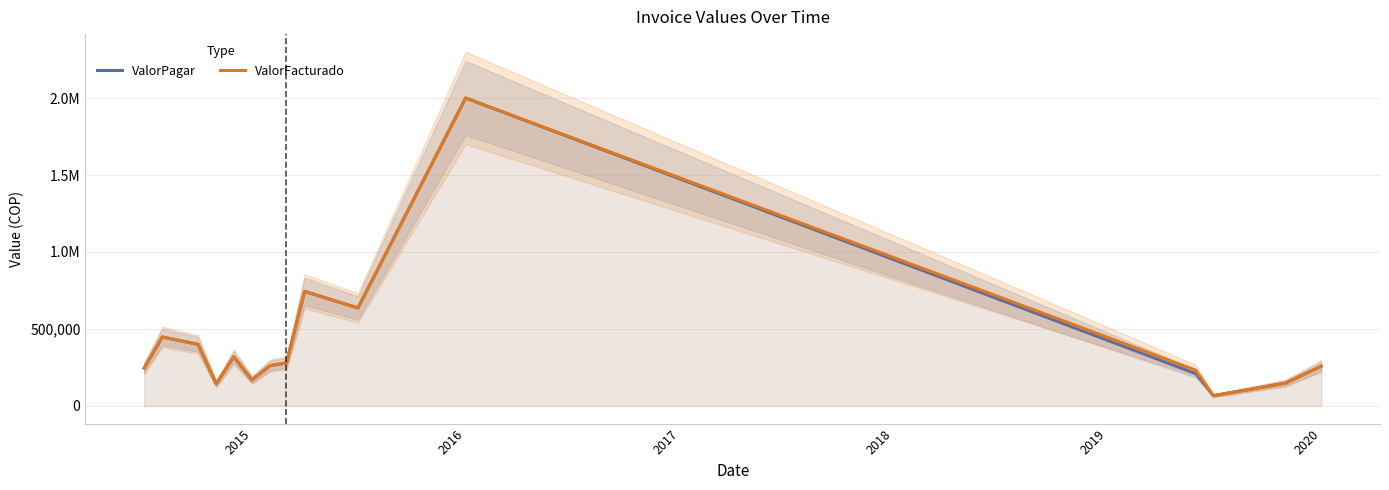

At which label does ValorFacturado first exceed 261783?

2015